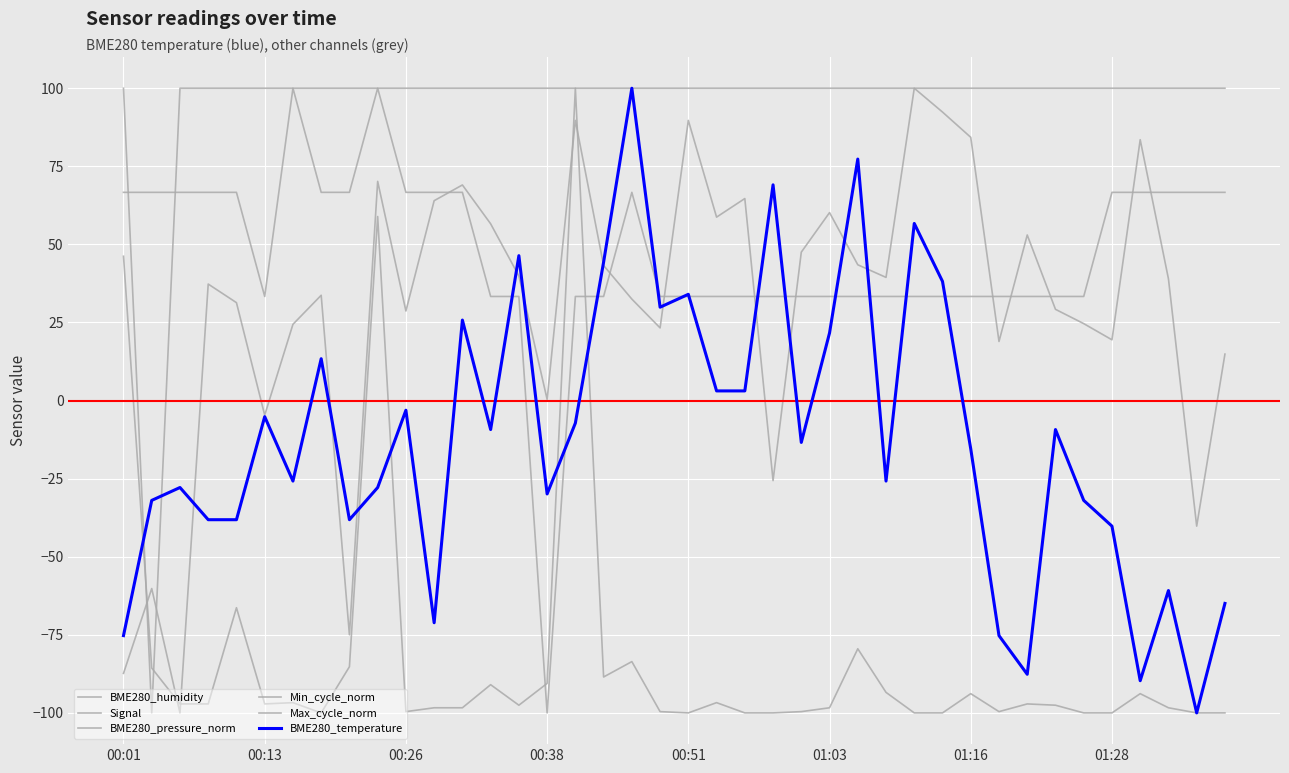

Does the chart have visible grid lines?

Yes